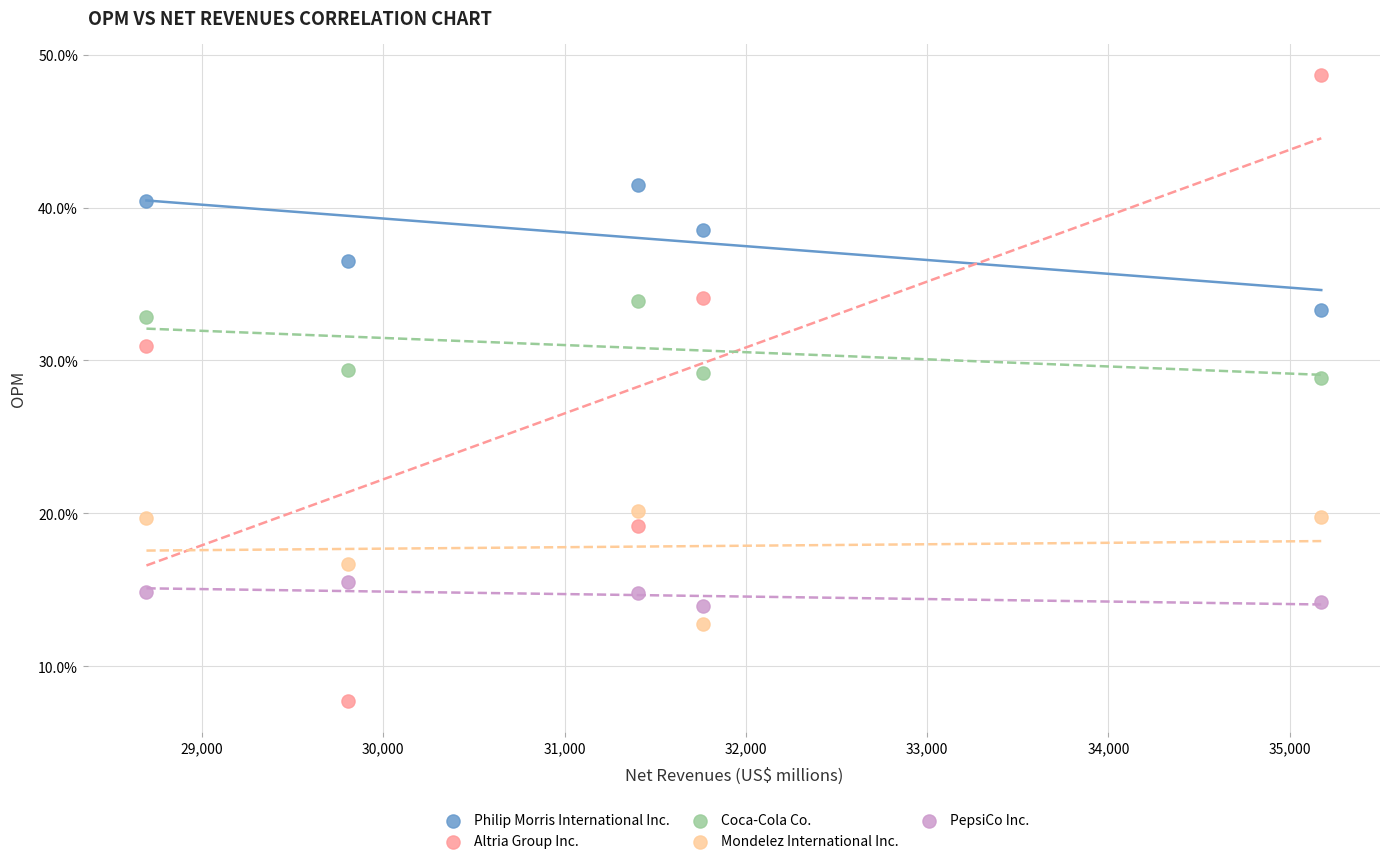

Which series reaches the minimum Y coordinate?

Altria Group Inc.